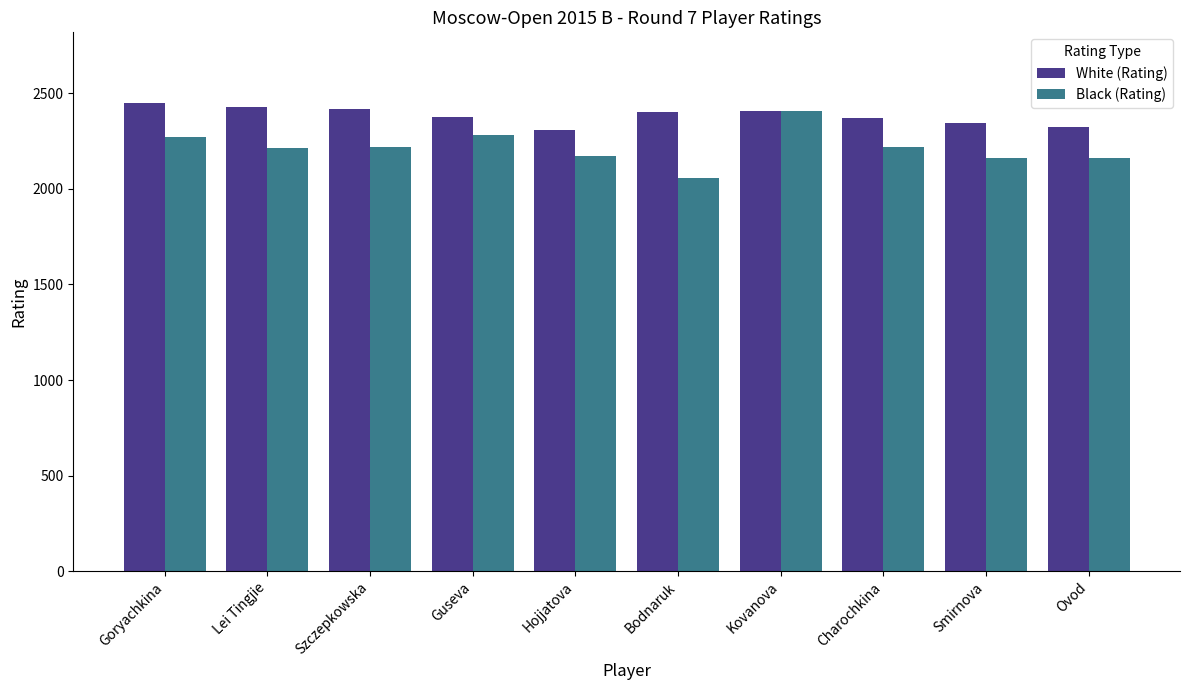

Between Lei Tingjie and Hojjatova, which series saw the biggest shift?

White (Rating)